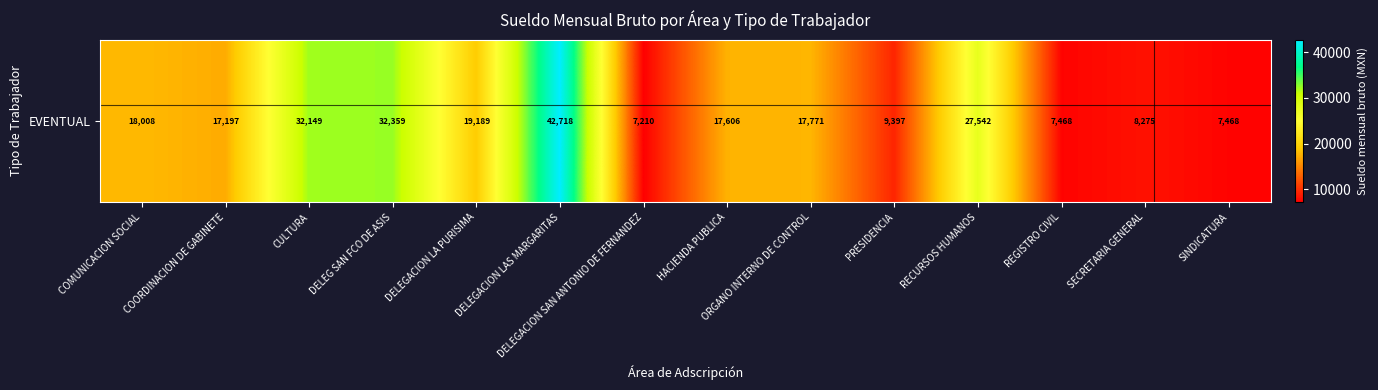

Reading left to right, list all the values displayed in this chart.

COMUNICACION SOCIAL=18008.2	COORDINACION DE GABINETE=17197.2	CULTURA=32149.3	DELEG SAN FCO DE ASIS=32359.2	DELEGACION LA PURISIMA=19188.9	DELEGACION LAS MARGARITAS=42718.2	DELEGACION SAN ANTONIO DE FERNANDEZ=7210.0	HACIENDA PUBLICA=17605.9	ORGANO INTERNO DE CONTROL=17770.8	PRESIDENCIA=9397.5	RECURSOS HUMANOS=27542.4	REGISTRO CIVIL=7467.9	SECRETARIA GENERAL=8275.0	SINDICATURA=7467.9